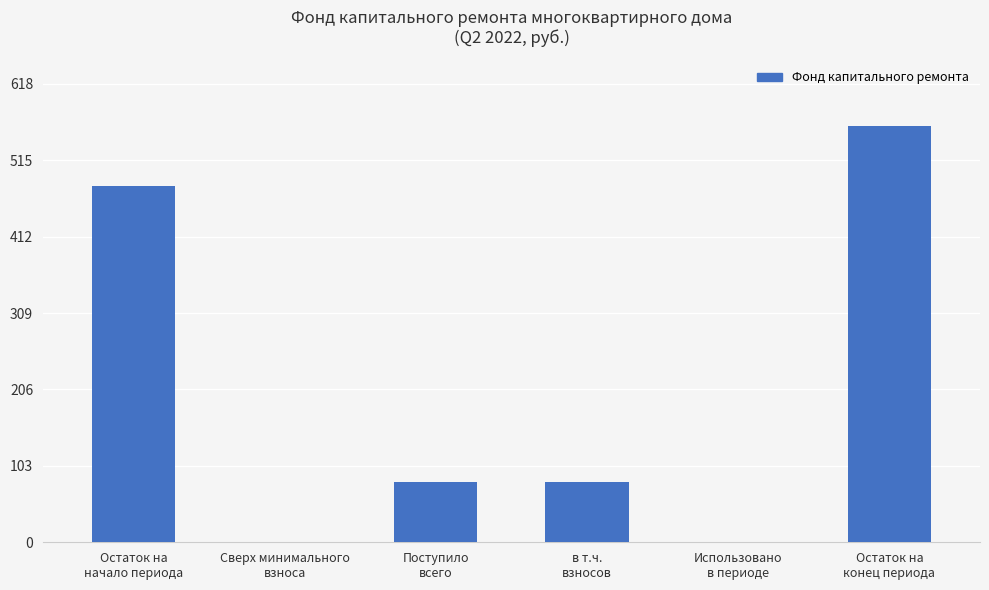

What is the greatest value displayed?

561.8